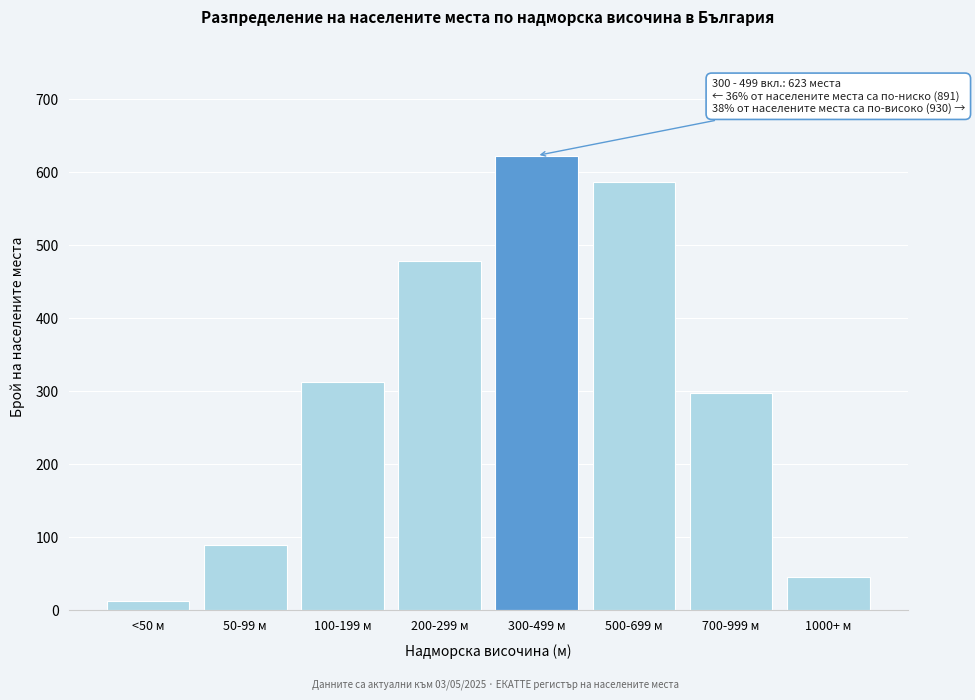

Reading left to right, list all the values displayed in this chart.

12	89	312	478	623	587	298	45